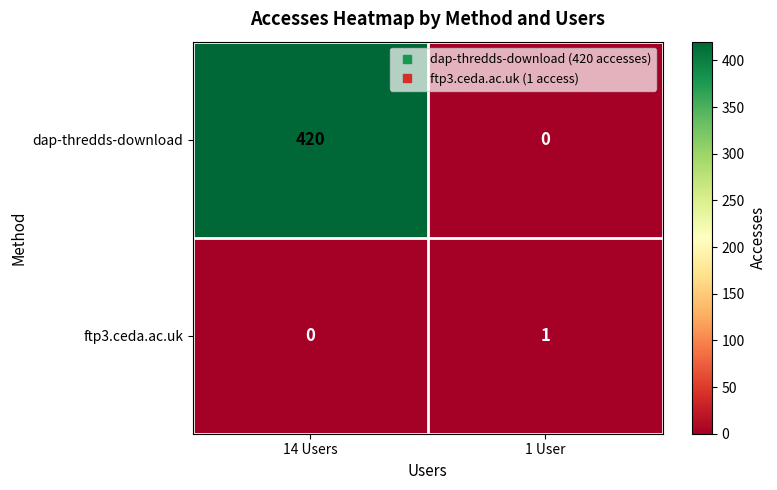

At which label is ftp3.ceda.ac.uk closest to 0?

14 Users